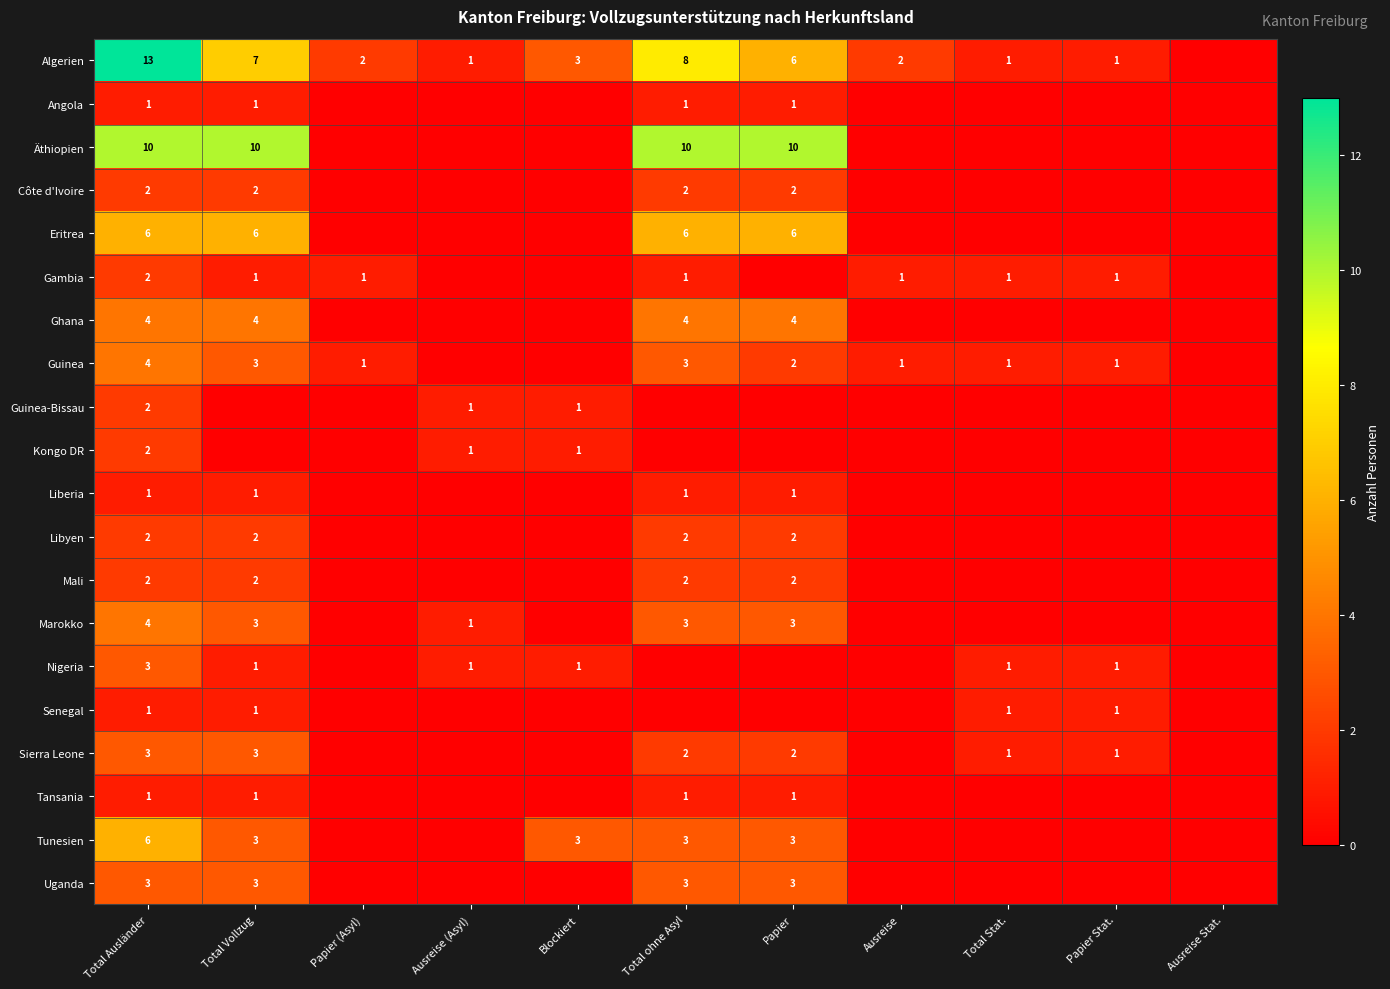

True or false: Algerien has a value of 12 at Total ohne Asyl.

False